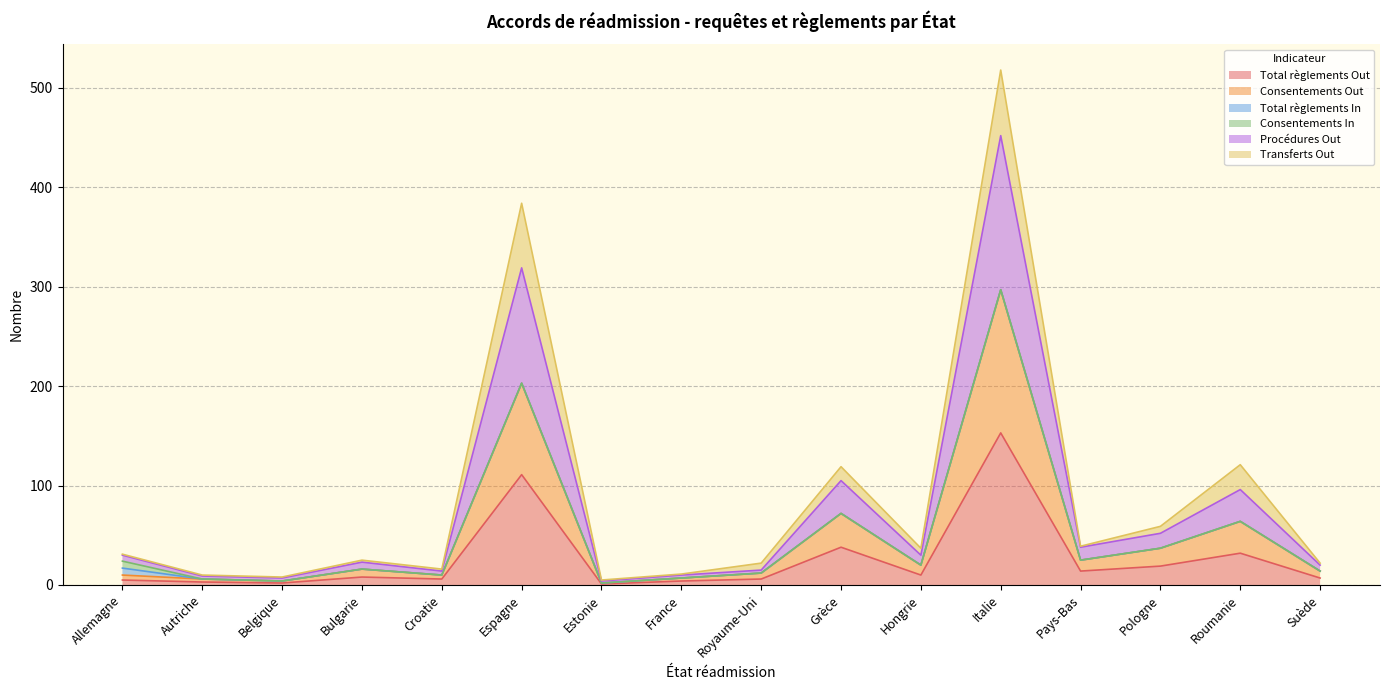

Where is the first local minimum for Consentements Out?

Belgique